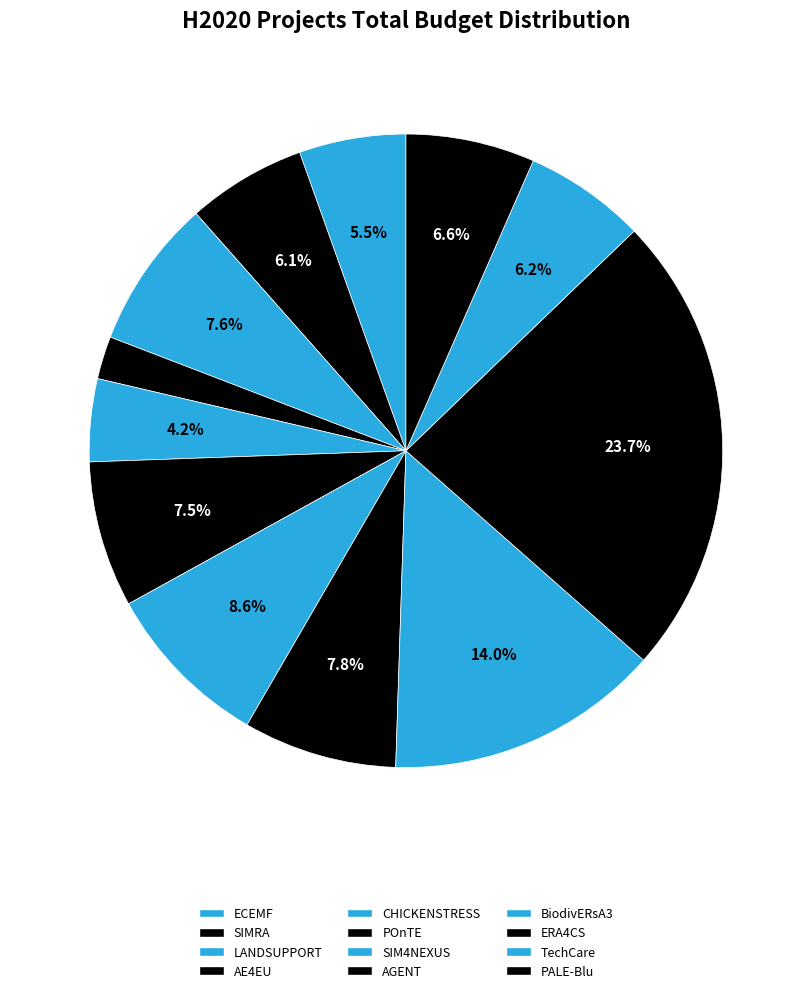

Is BiodivERsA3 the majority of the pie?

No